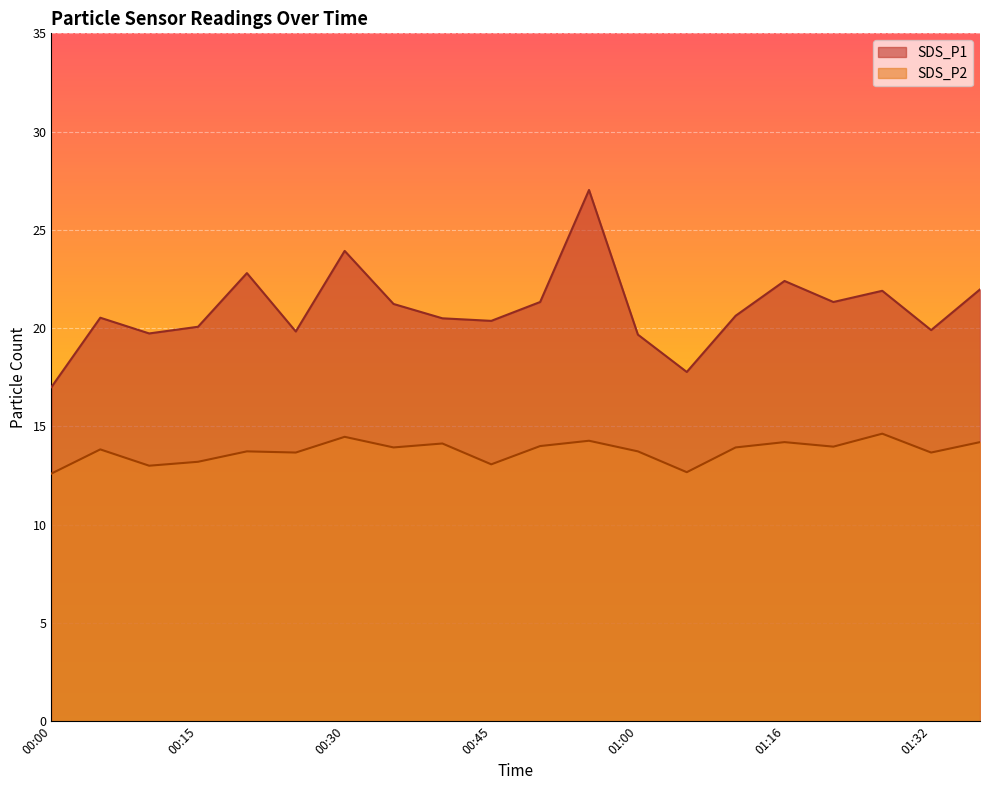

At which label is SDS_P1 closest to 22?

01:37